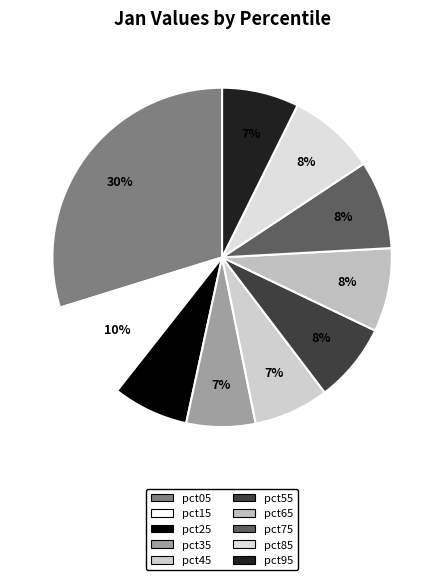

How many slices are in this pie chart?

10